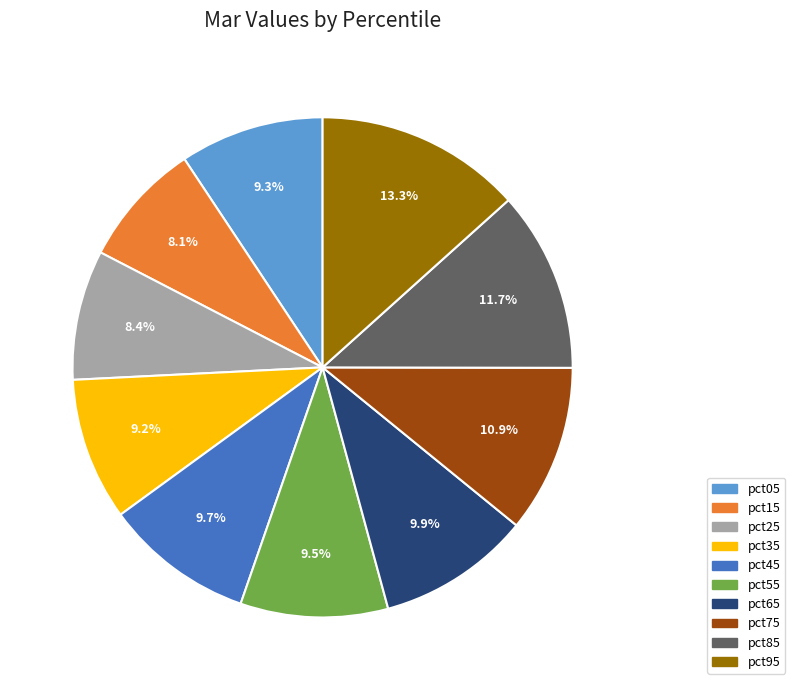

Is the sum of pct85 and pct15 greater than half?

No